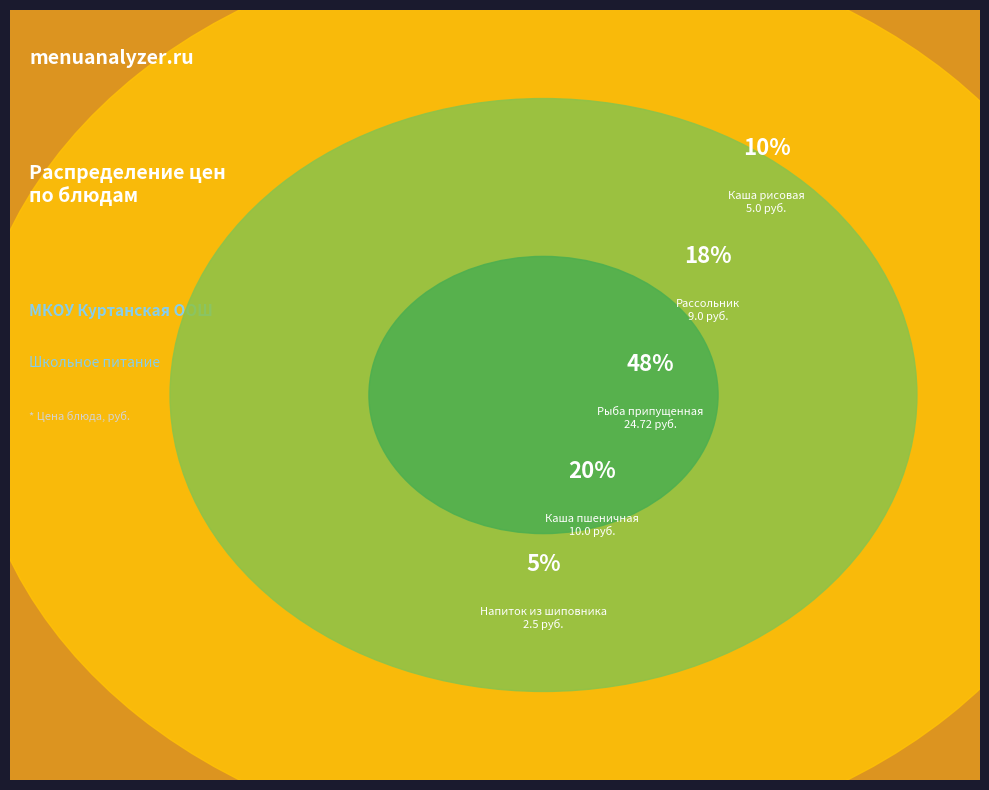

To the nearest percent, what is the combined percentage of Рассольник and Каша пшеничная?

37%